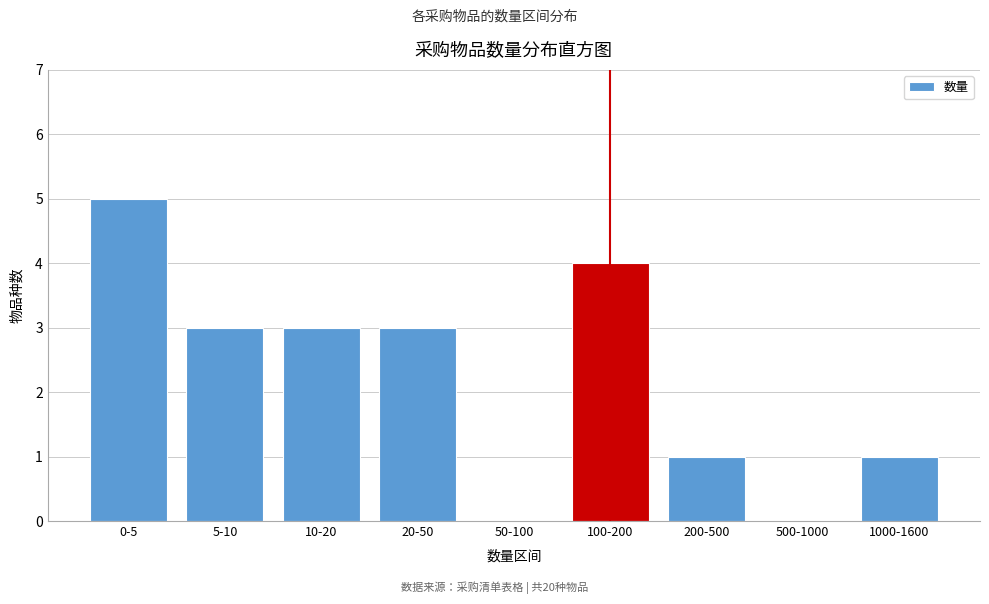

Reading right to left, list all the values displayed in this chart.

1000-1600=1	500-1000=0	200-500=1	100-200=4	50-100=0	20-50=3	10-20=3	5-10=3	0-5=5